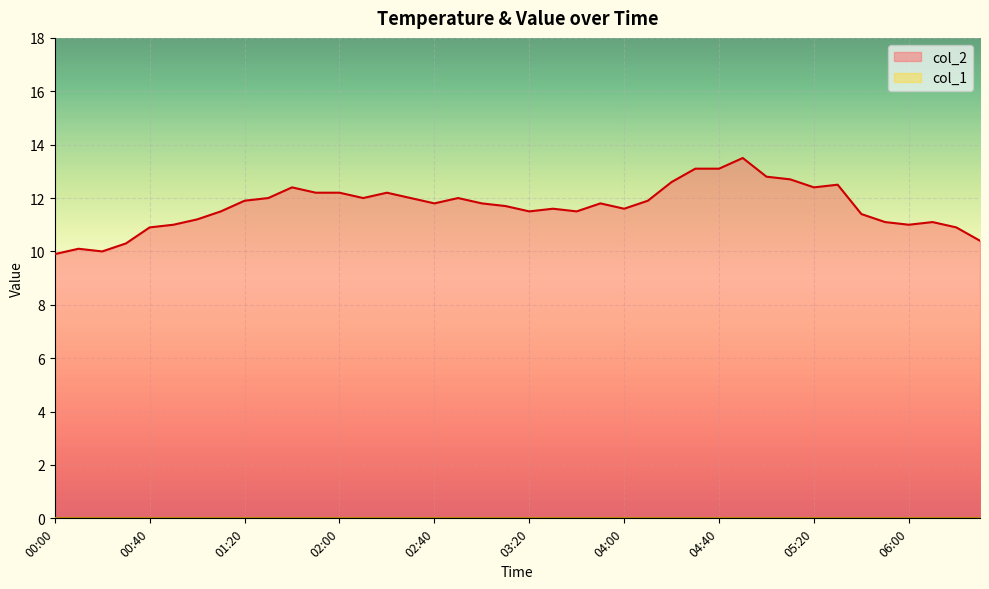

What is the label of the 30th point from the left?

04:50